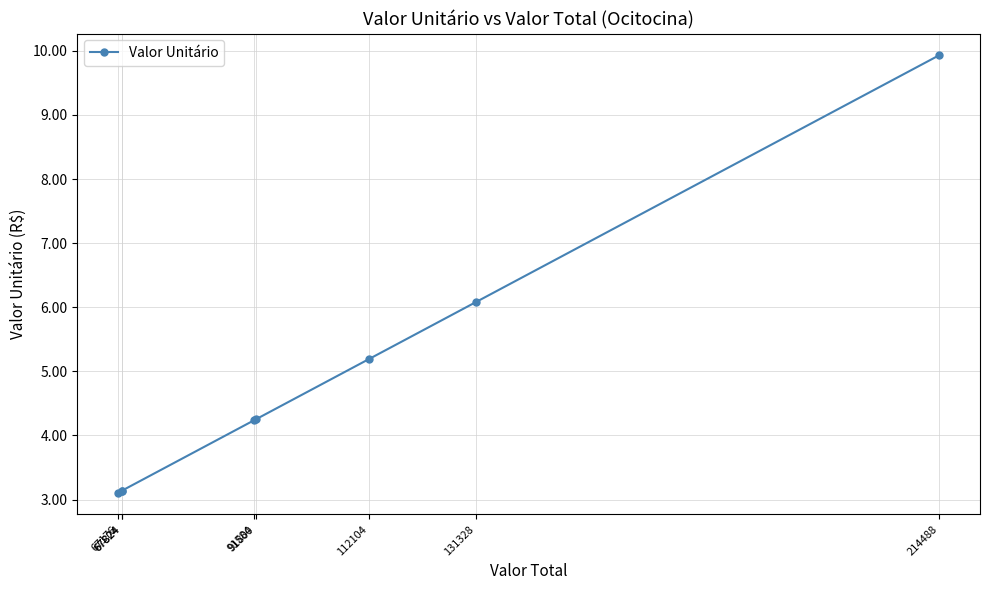

List the labels in order of value, largest first.

214488, 131328, 112104, 91800, 91584, 67824, 67824, 67176